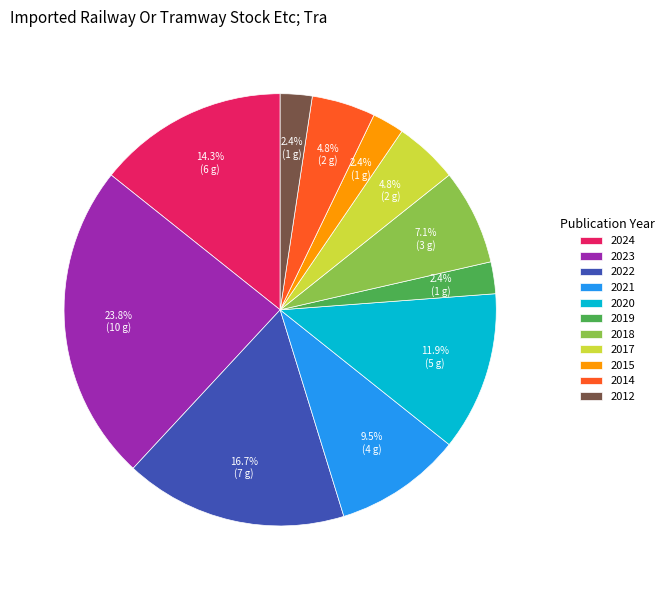

What is the largest slice in the pie chart?

2023